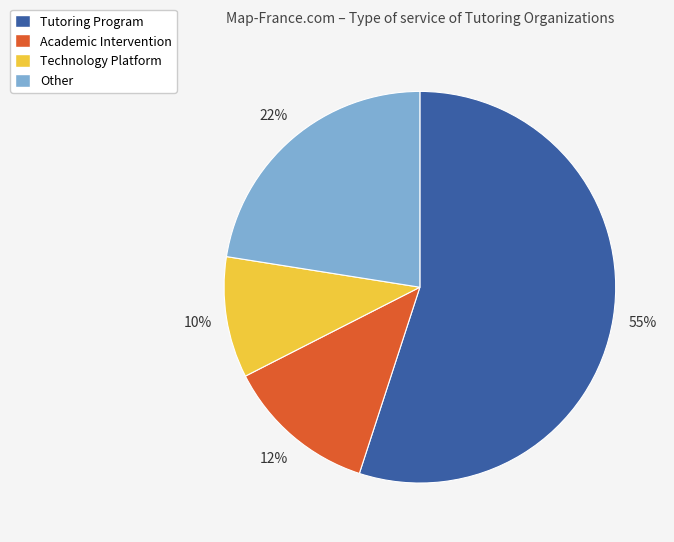

To the nearest percent, what is the difference between the largest and smallest slice percentages?

45%